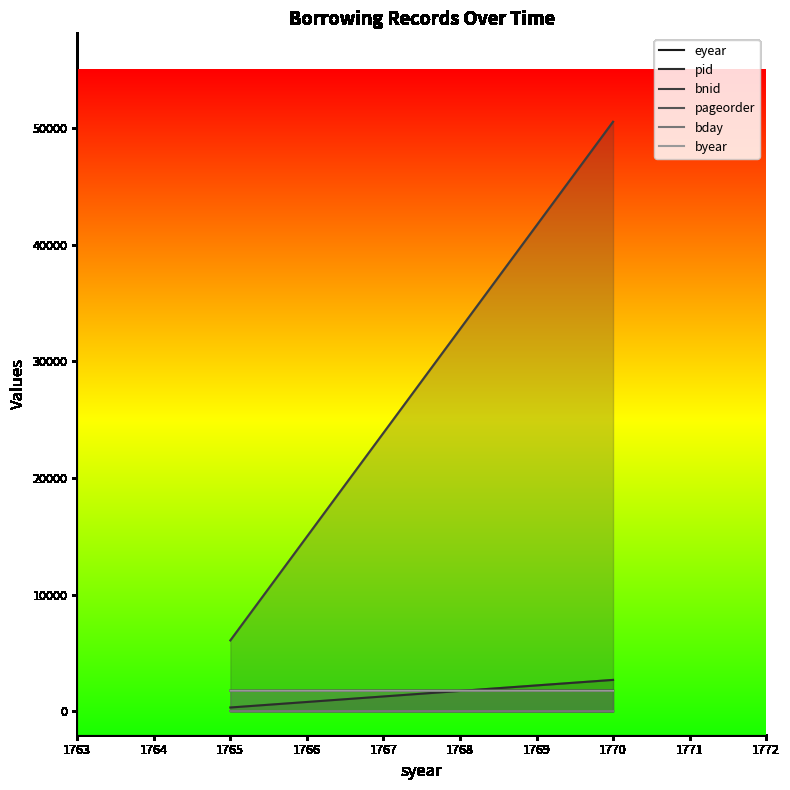

At 1770, list the series in order from largest to smallest.

bnid, pid, eyear, byear, bday, pageorder